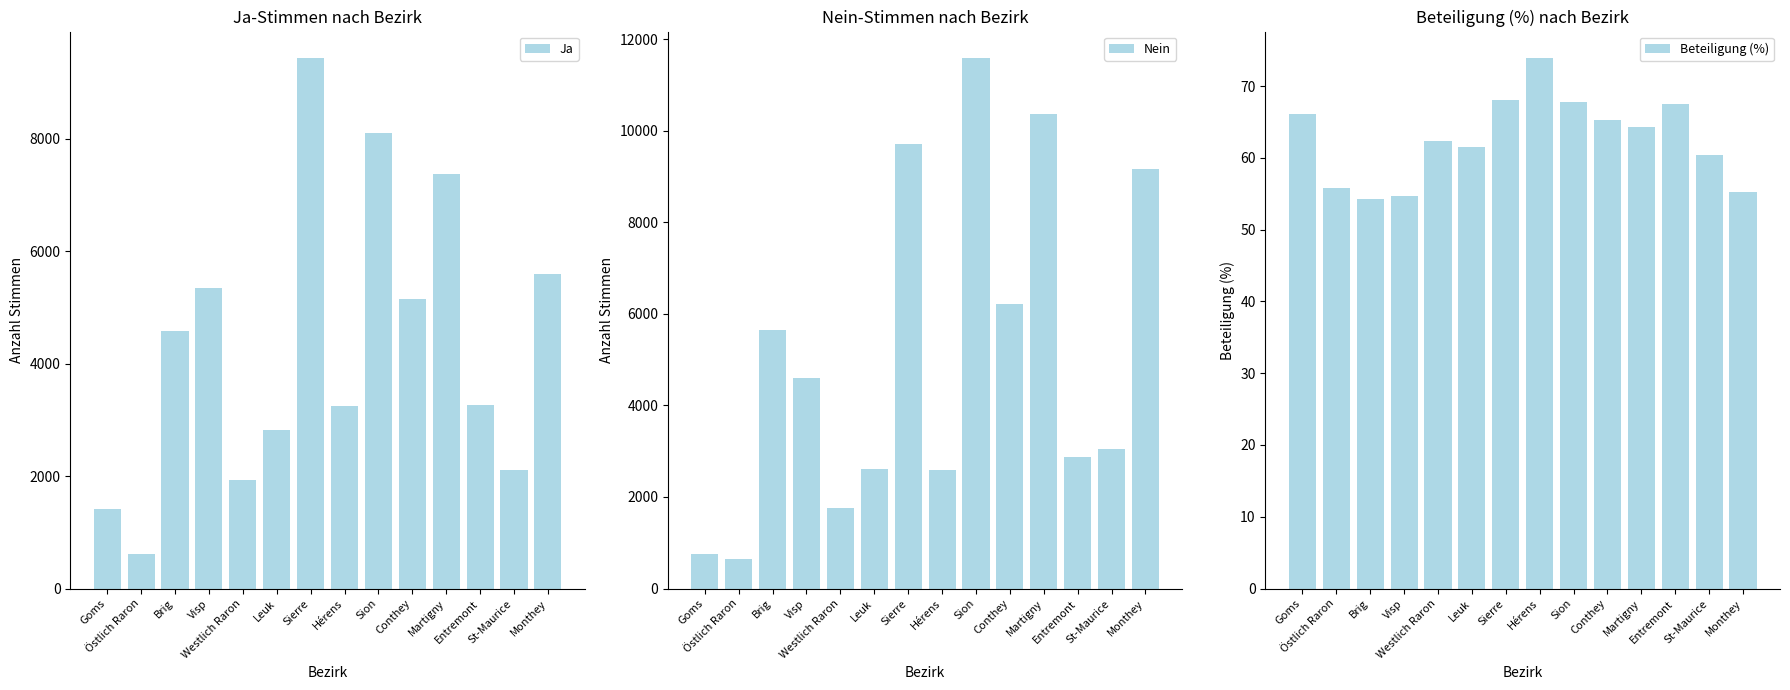

What is the sum of all Nein values?

71579